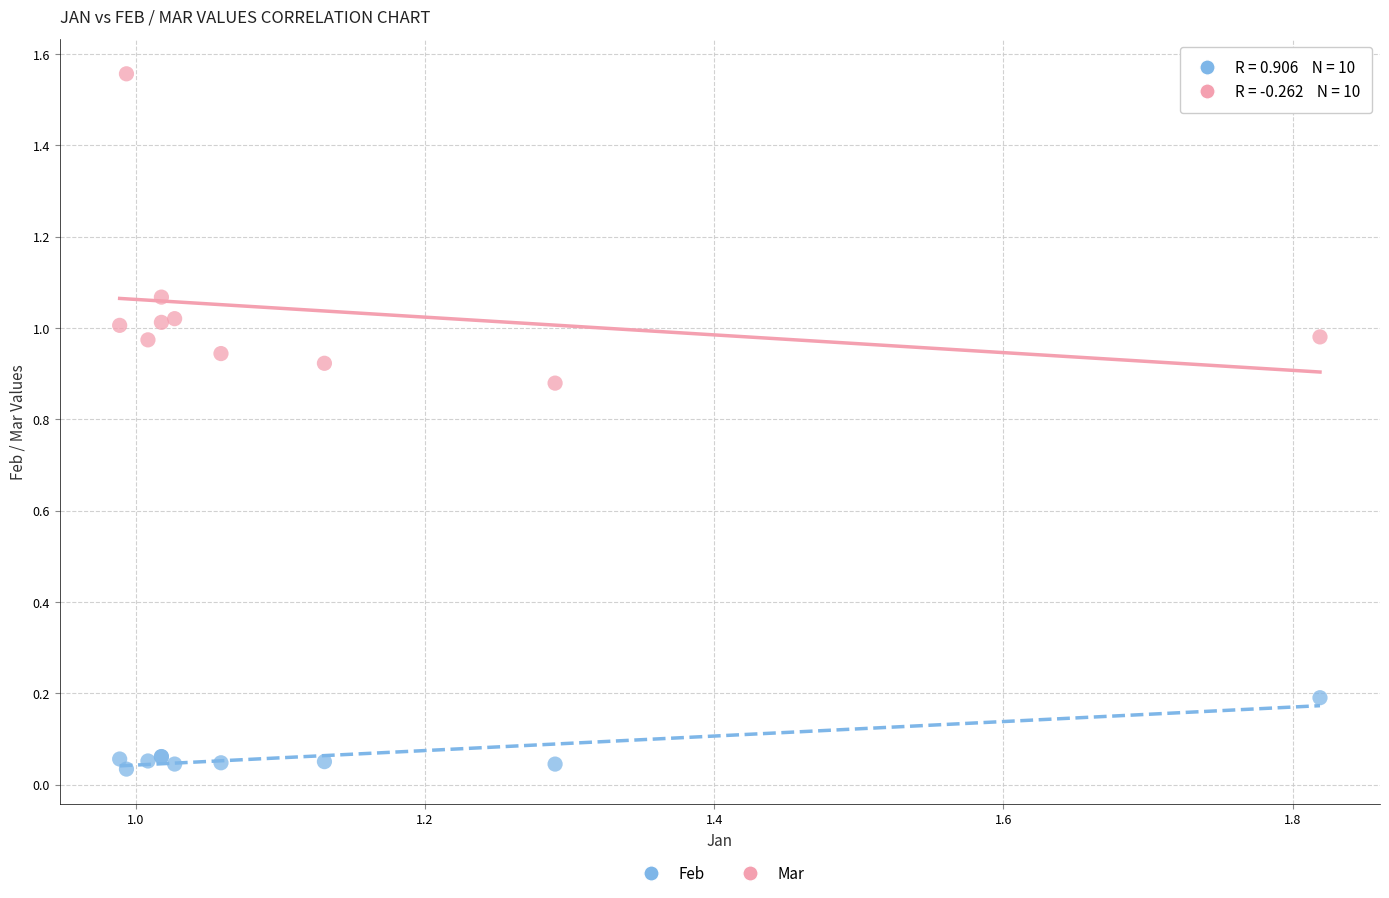

What are all the series names shown in the legend?

Feb, Mar